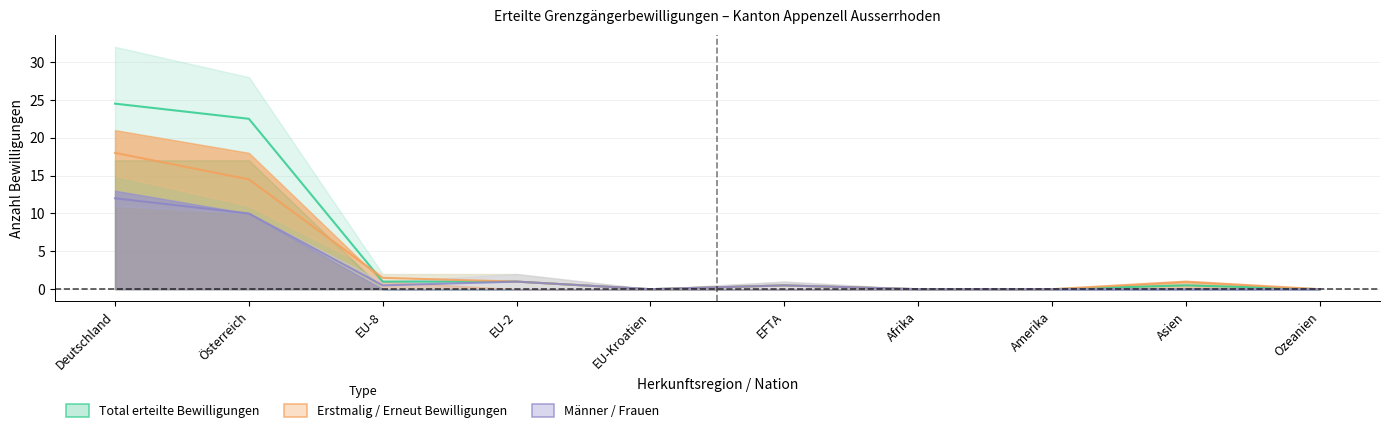

True or false: Erneut erteilte Bewilligungen and Erstmalig erteilte Bewilligungen intersect in this chart.

False